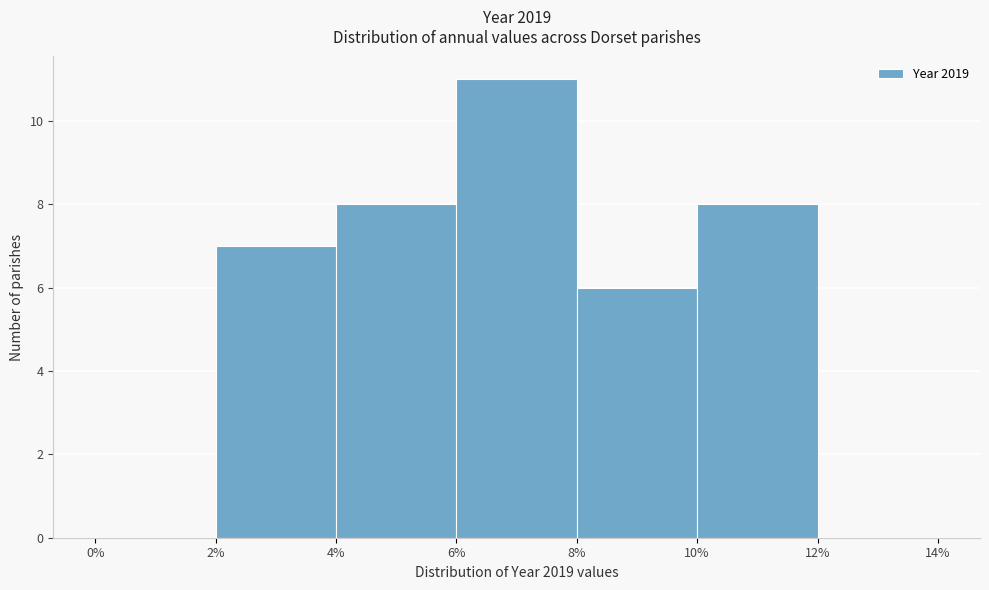

What is the height of the bar covering 10% to 12% on the x-axis? The values are not printed on the chart, so give them approximately, as read against the axis.

8